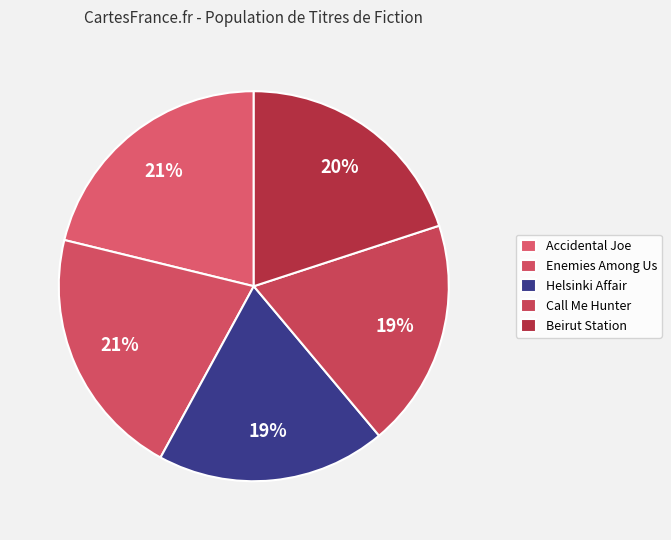

How many segments does this pie chart have?

5